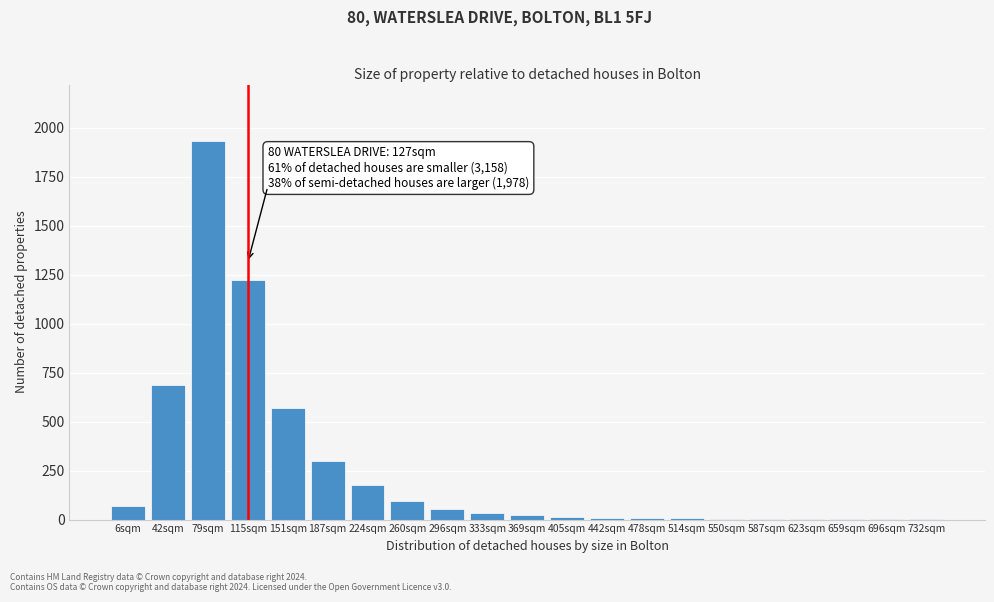

What is the sum of all values?

5214